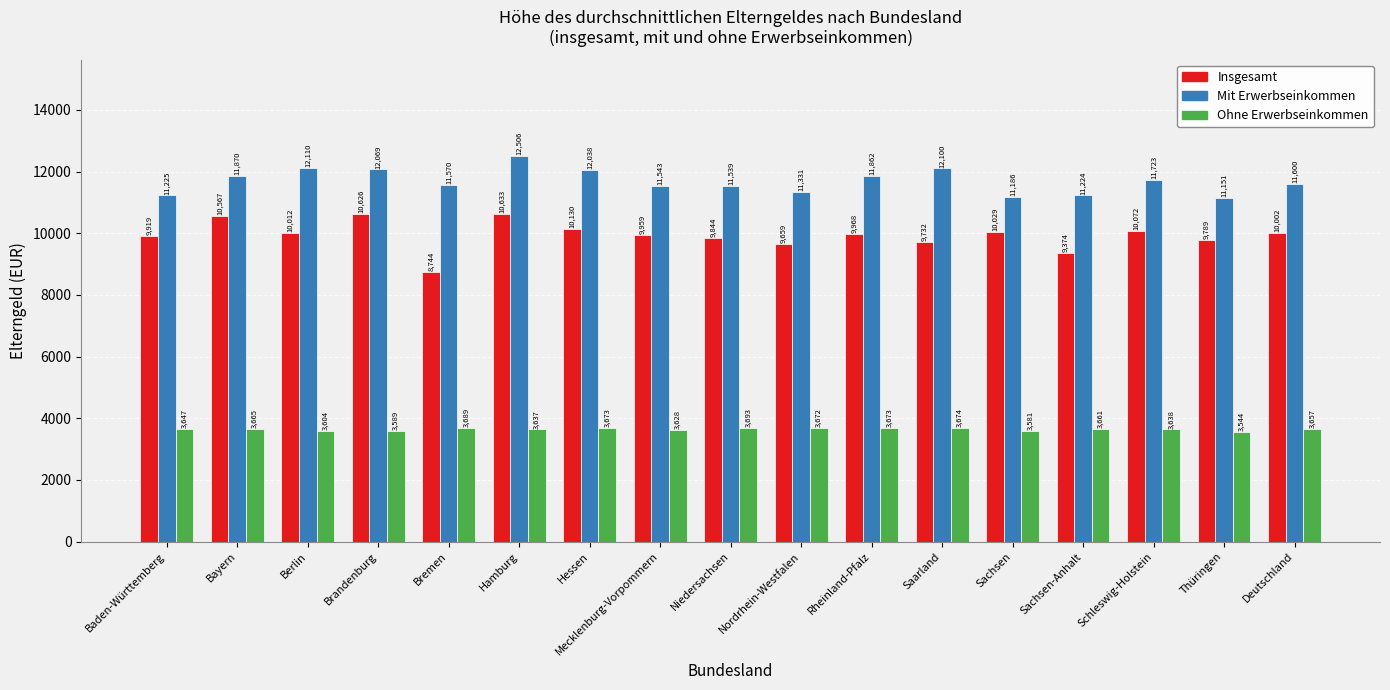

What is the maximum value shown in the chart?

12506